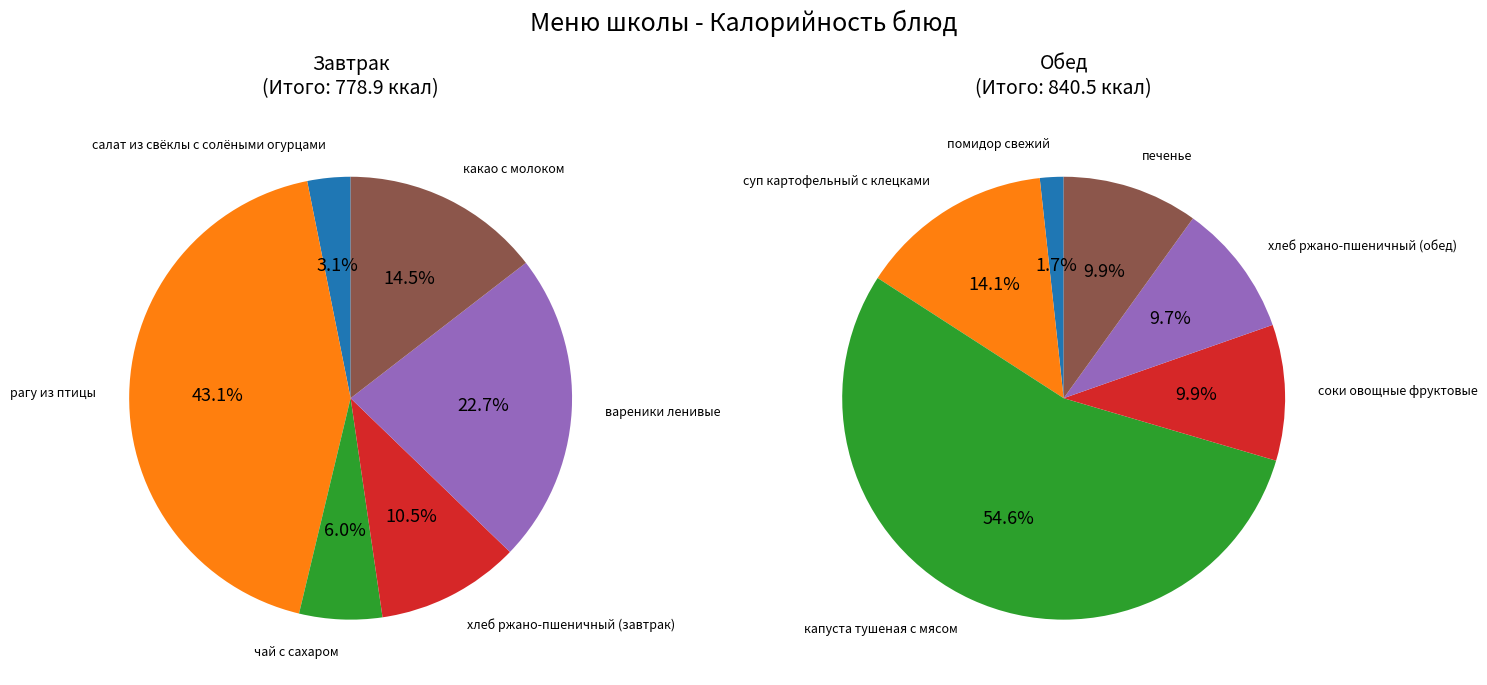

To the nearest percent, what is the difference between the 5 and 1 slice percentages?

29%